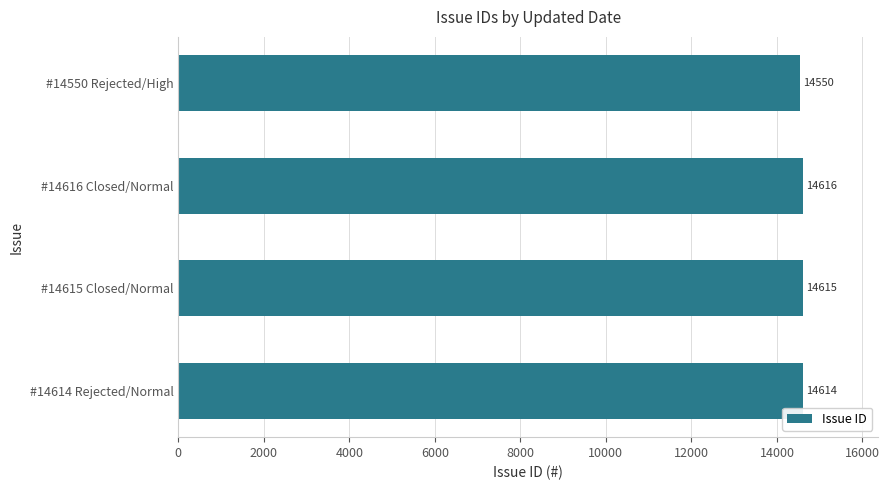

What is the change in value from #14615 Closed/Normal to #14550 Rejected/High?

-65